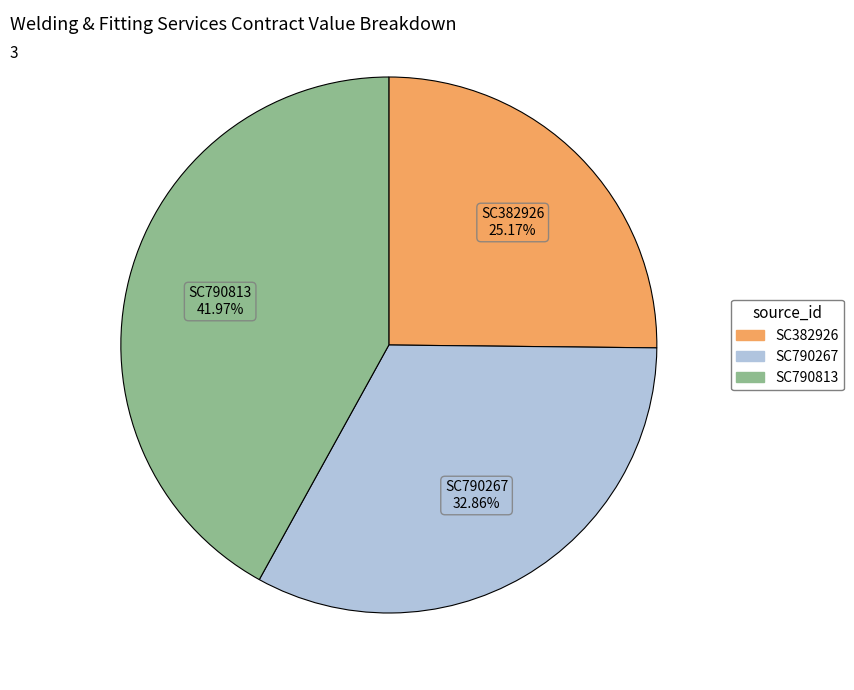

Count the number of slices in the pie.

3